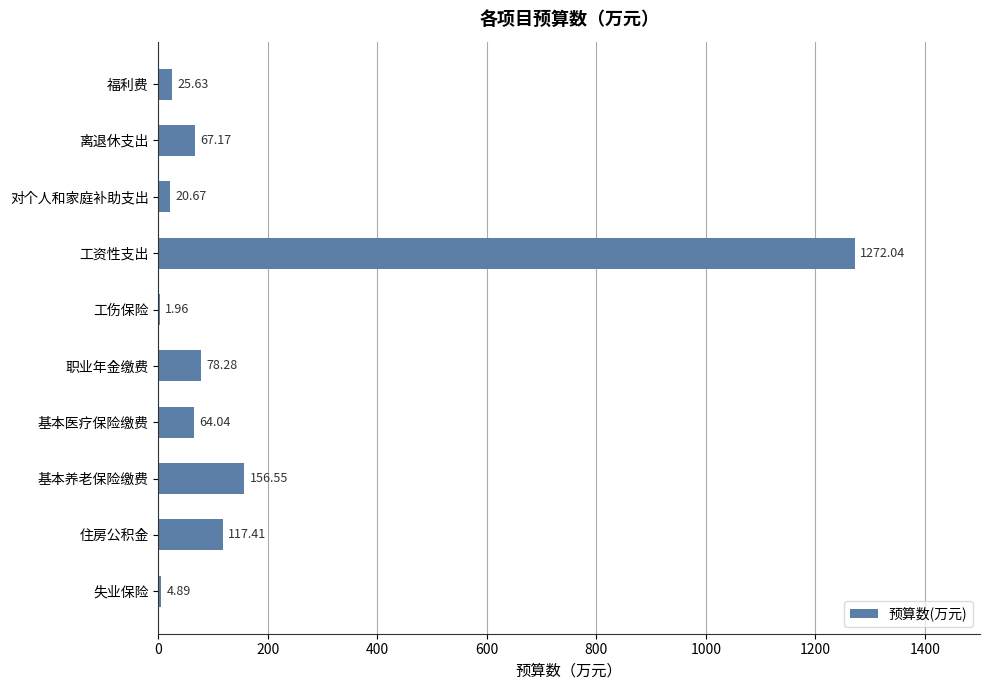

What is the change in value from 住房公积金 to 工伤保险?

-115.5